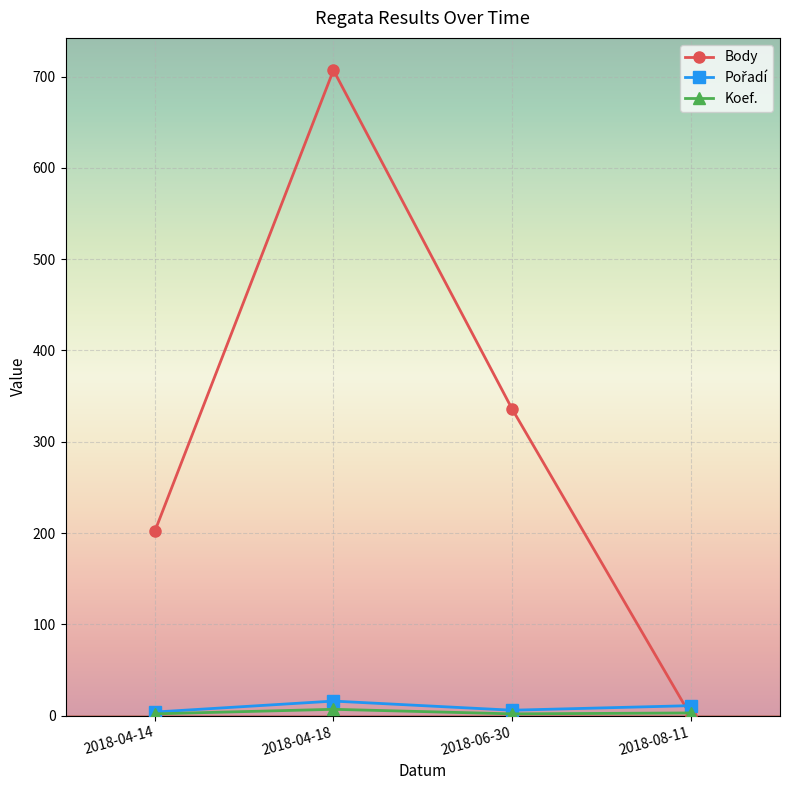

Where is Body nearest to the value 353?

2018-06-30